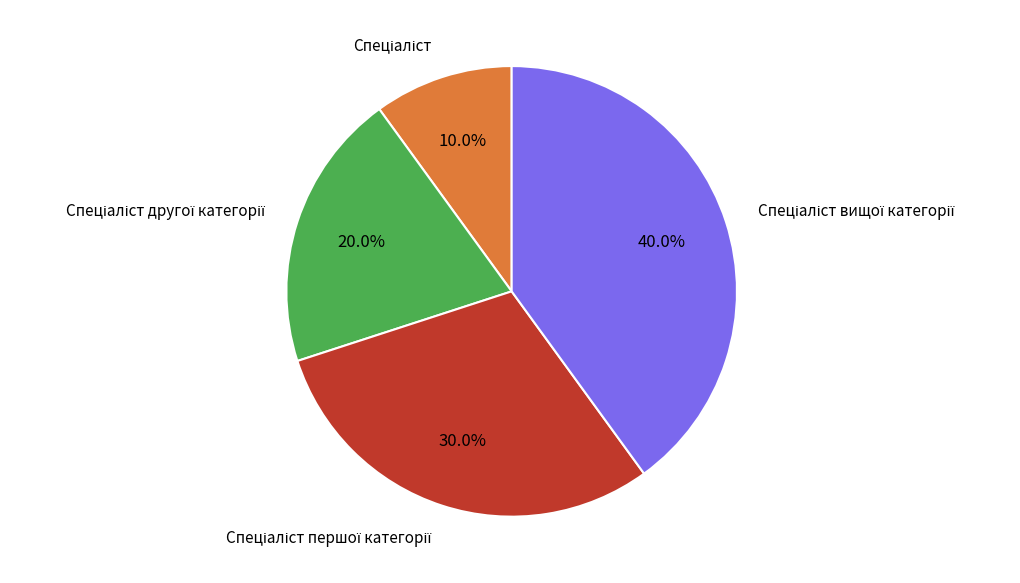

Is there any slice that represents more than half of the pie?

No